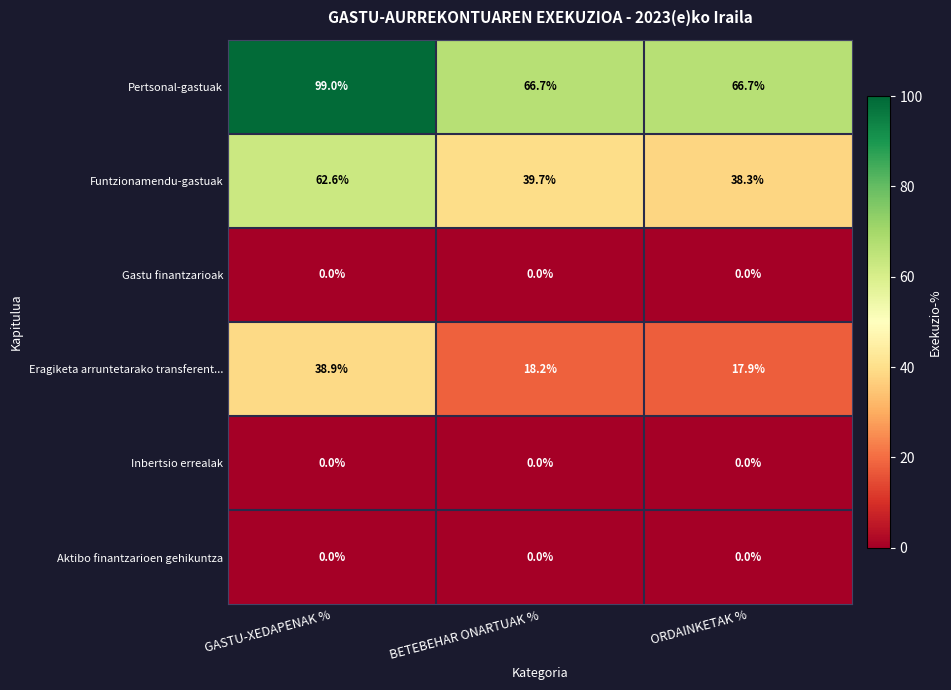

Reading left to right, list all the values displayed in this chart.

Pertsonal-gastuak: 99.0	66.7	66.7
Funtzionamendu-gastuak: 62.6	39.7	38.3
Gastu finantzarioak: 0.0	0.0	0.0
Eragiketa arruntetarako transferent...: 38.9	18.2	17.9
Inbertsio errealak: 0.0	0.0	0.0
Aktibo finantzarioen gehikuntza: 0.0	0.0	0.0